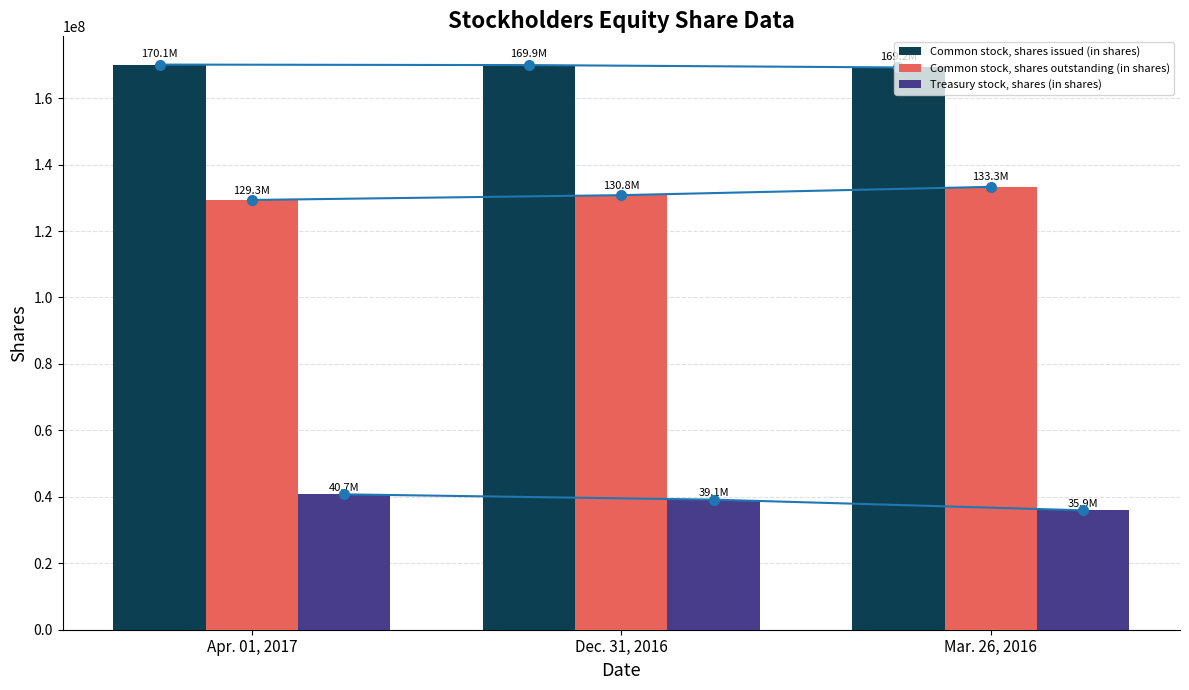

How many bars are there in total?

9